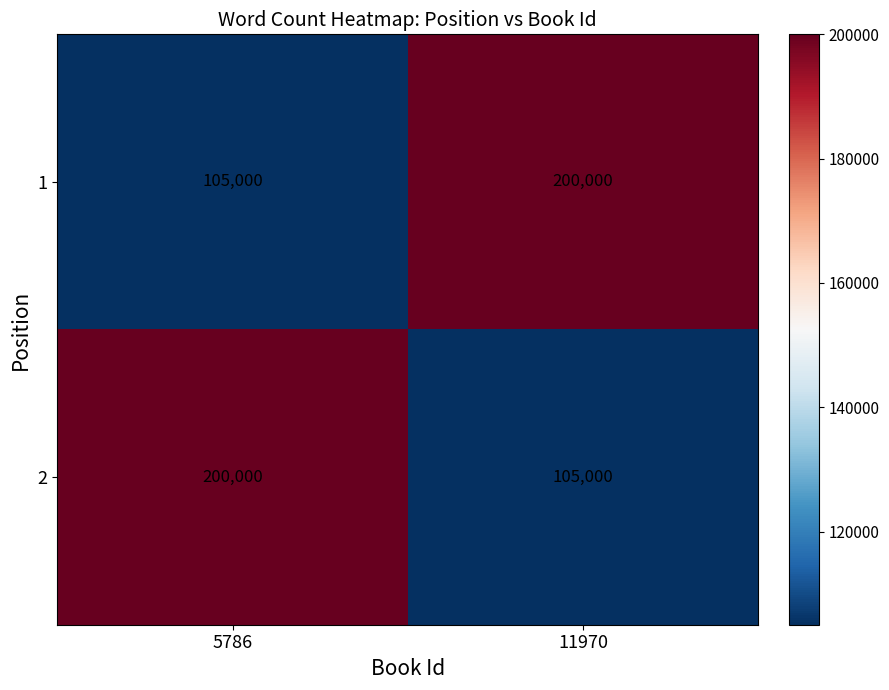

At which label is 1 closest to 152500?

5786